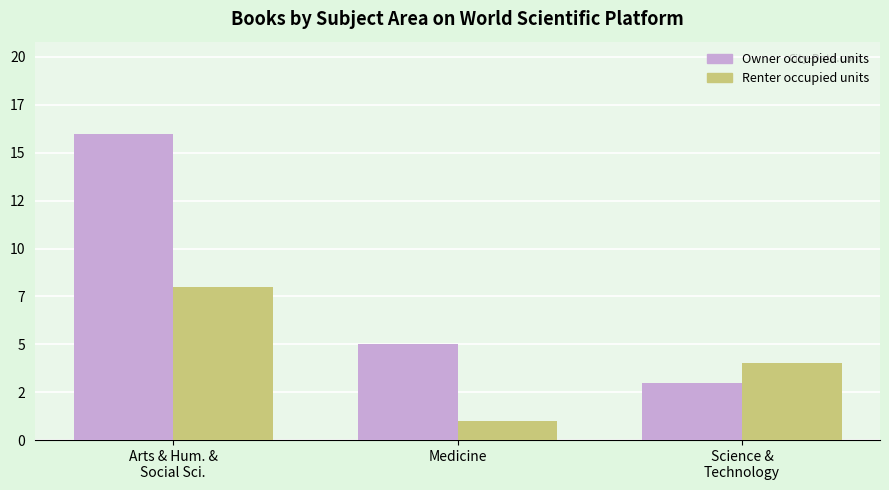

Which series has the largest range (max minus min)?

Owner occupied units